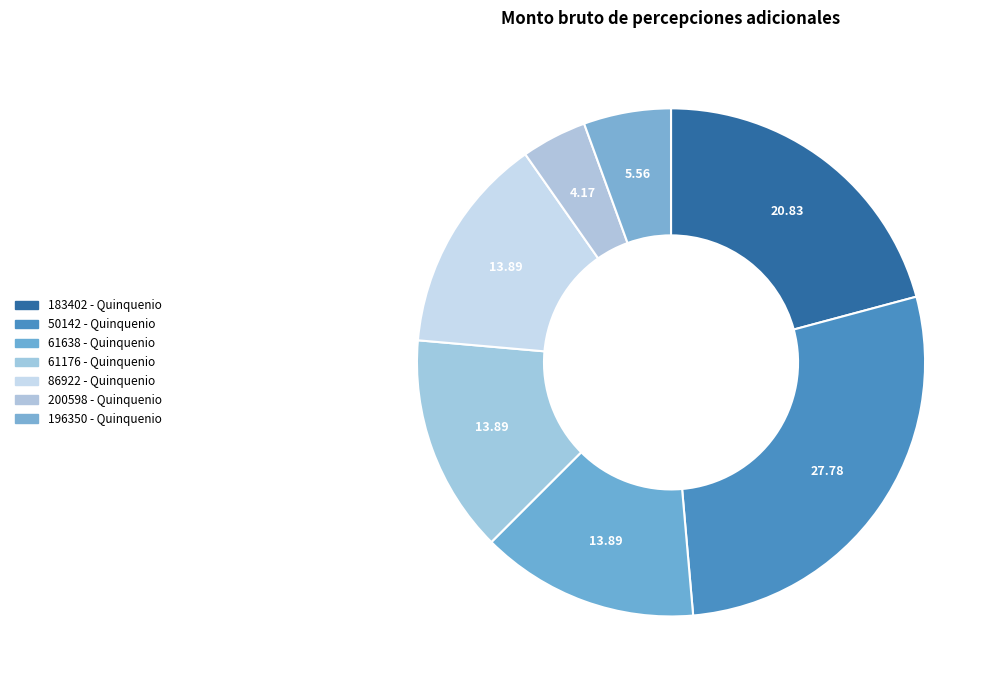

Does 61638 - Quinquenio account for over 50% of the chart?

No